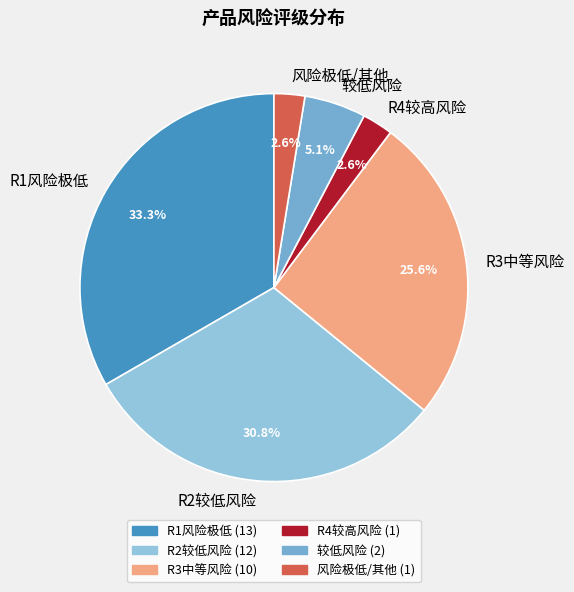

Combined, what portion of the pie is 风险极低/其他 and R1风险极低?

35.9%